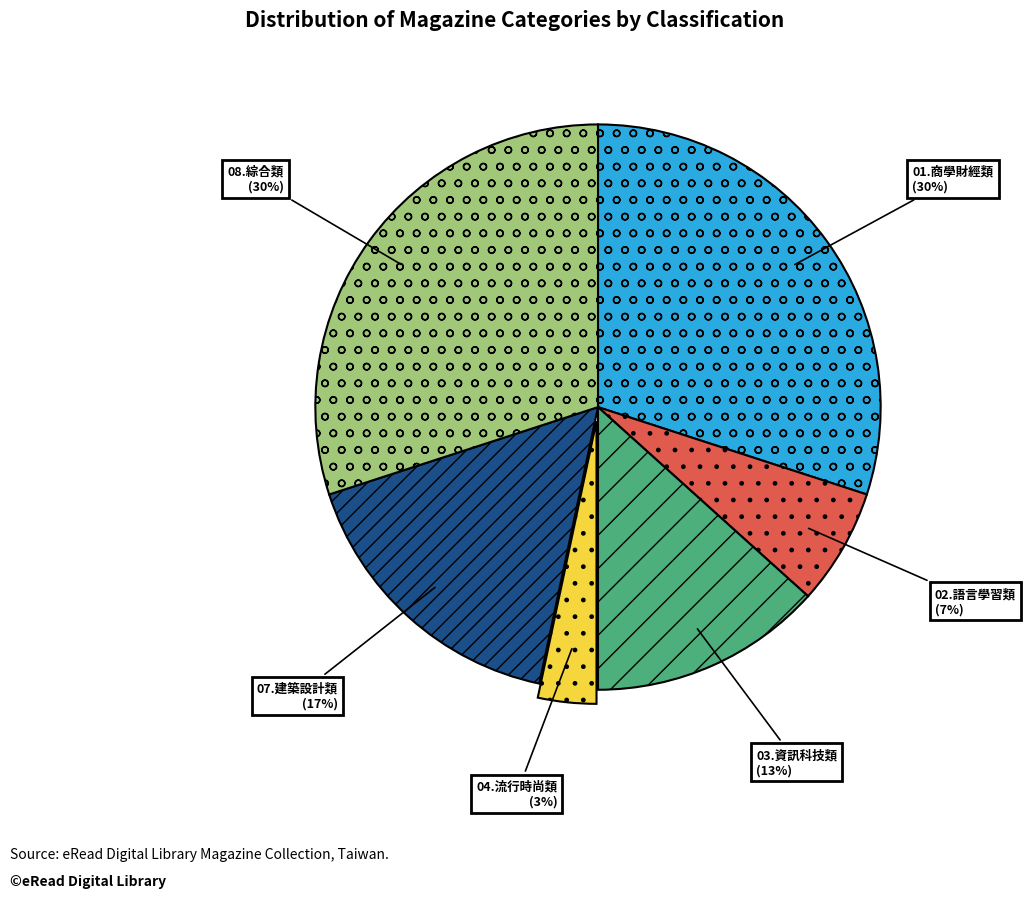

Does 08.綜合類 represent more than half of the total?

No